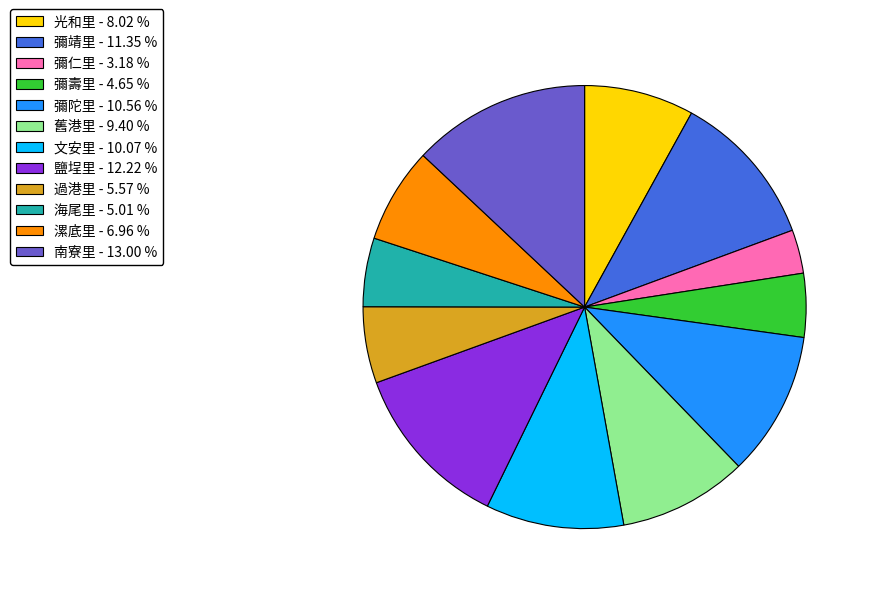

Combined, do 過港里 - 5.57 % and 彌壽里 - 4.65 % account for over 50%?

No